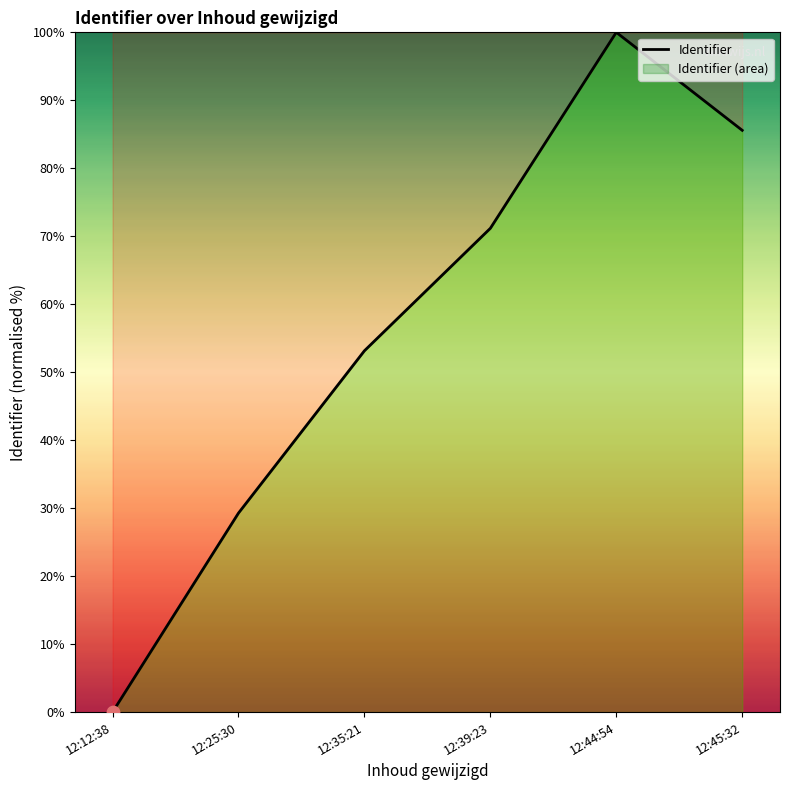

Approximately how many times larger is the value at 12:25:30 compared to 12:44:54?

0.3